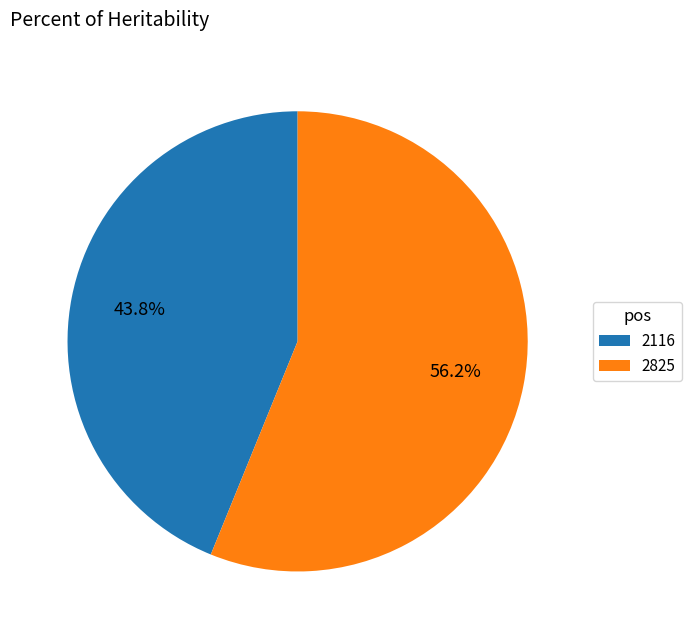

To the nearest percent, what percentage of the pie is 2825?

56%